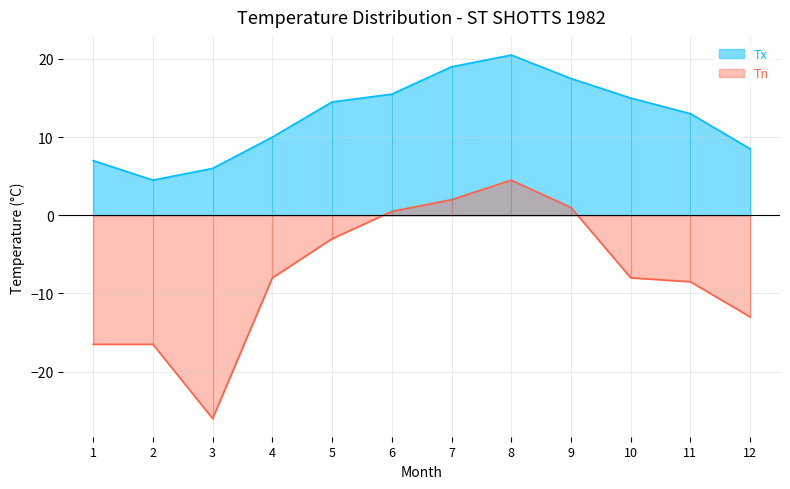

Reading right to left, extract all data points from this chart.

Tx: 12=8.5	11=13.0	10=15.0	9=17.5	8=20.5	7=19.0	6=15.5	5=14.5	4=10.0	3=6.0	2=4.5	1=7.0
Tn: 12=-13.0	11=-8.5	10=-8.0	9=1.0	8=4.5	7=2.0	6=0.5	5=-3.0	4=-8.0	3=-26.0	2=-16.5	1=-16.5